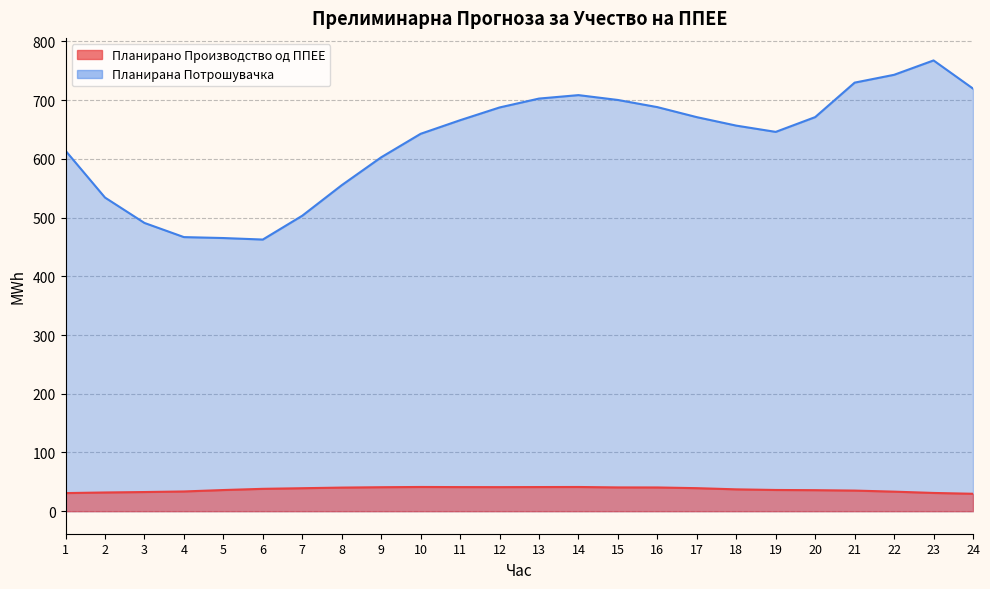

At which label is Планирано Производство од ППЕЕ closest to 35?

21